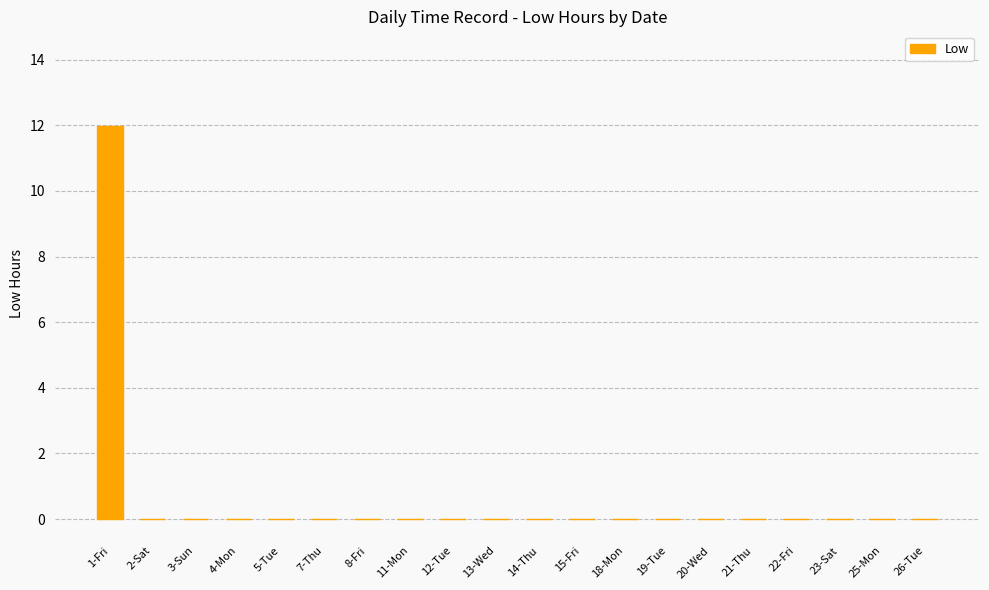

At which category does the chart reach its peak across all series?

1-Fri